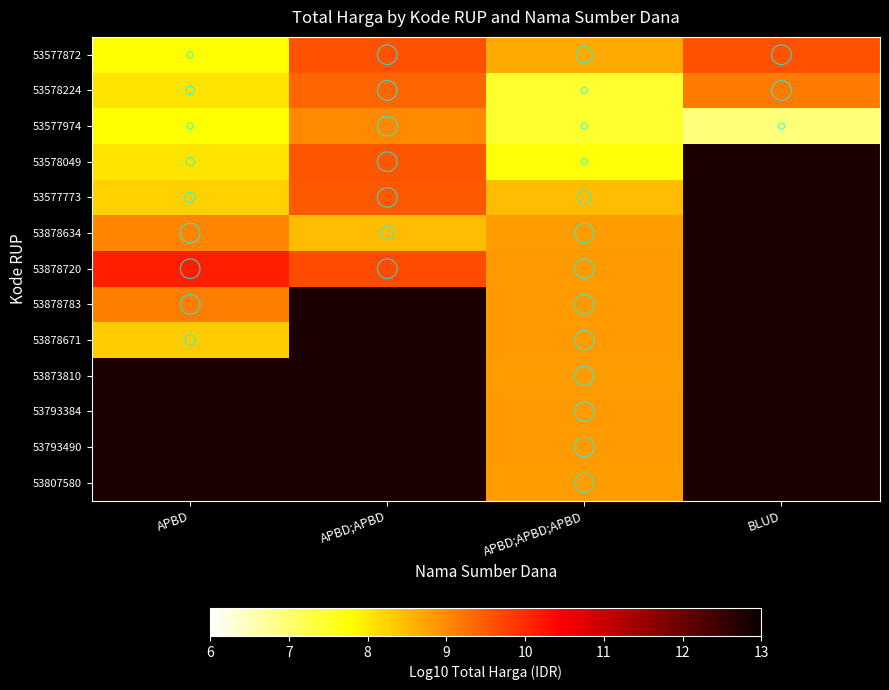

What is the difference between the second highest and minimum values in the 53577974 series?

0.8